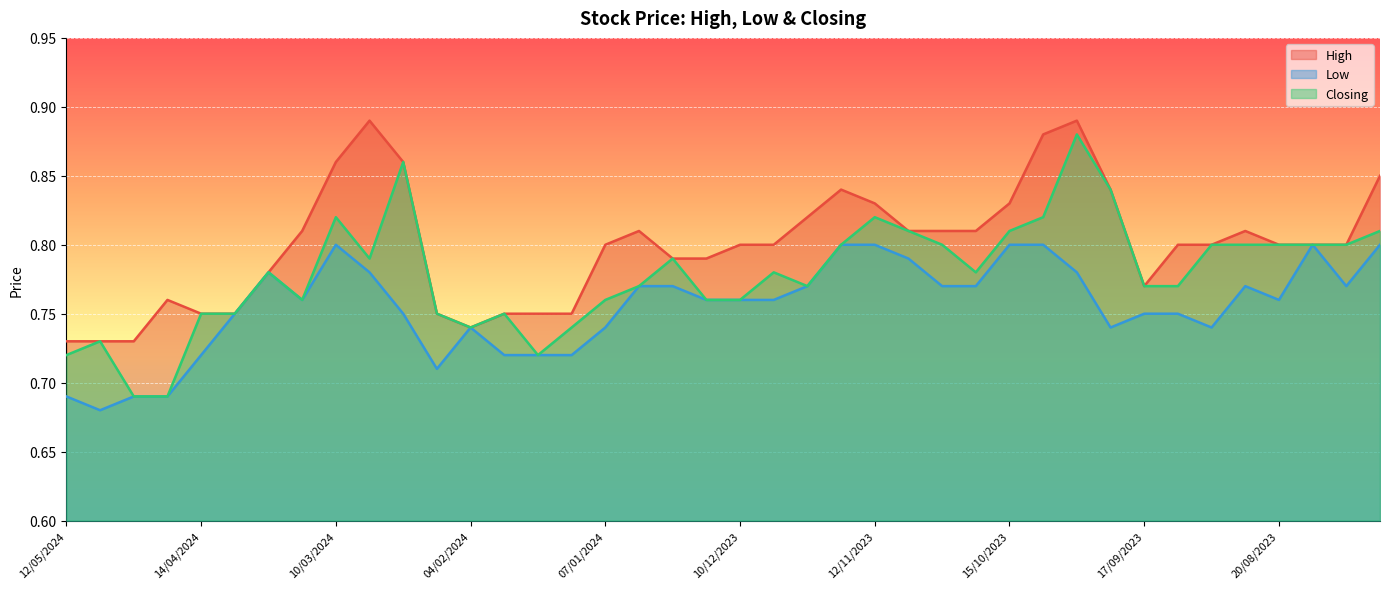

What is the highest value of the Low series?

0.8